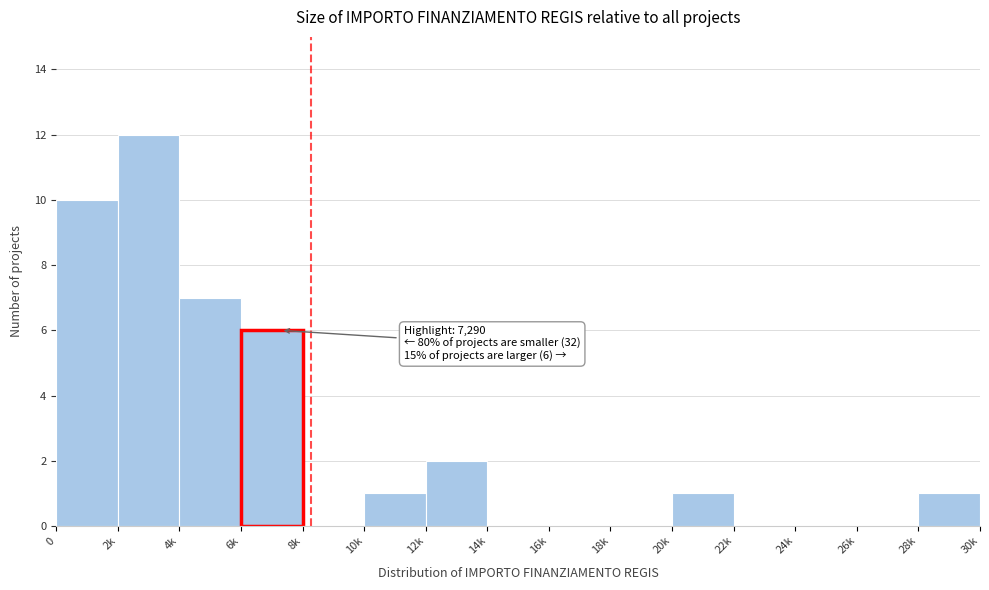

Reading left to right, transcribe all the data shown in this chart.

0=10	2k=12	4k=7	6k=6	8k=0	10k=1	12k=2	14k=0	16k=0	18k=0	20k=1	22k=0	24k=0	26k=0	28k=1